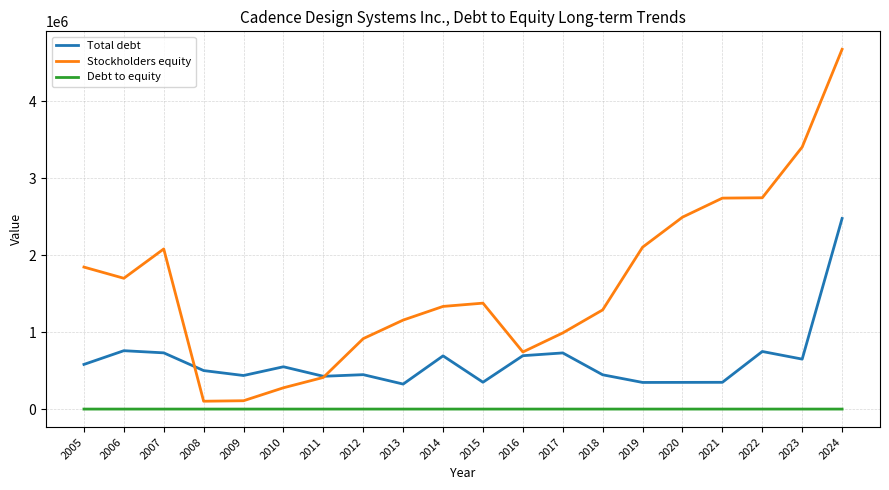

What is the difference between the maximum and minimum values in the Debt to equity series?

4.8